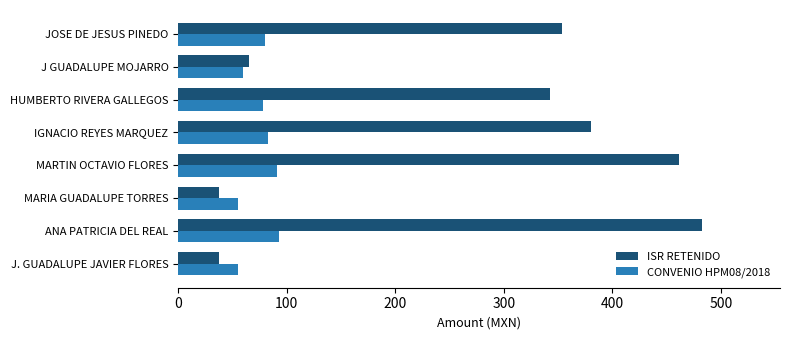

What is the total value across all series at IGNACIO REYES MARQUEZ?

463.0